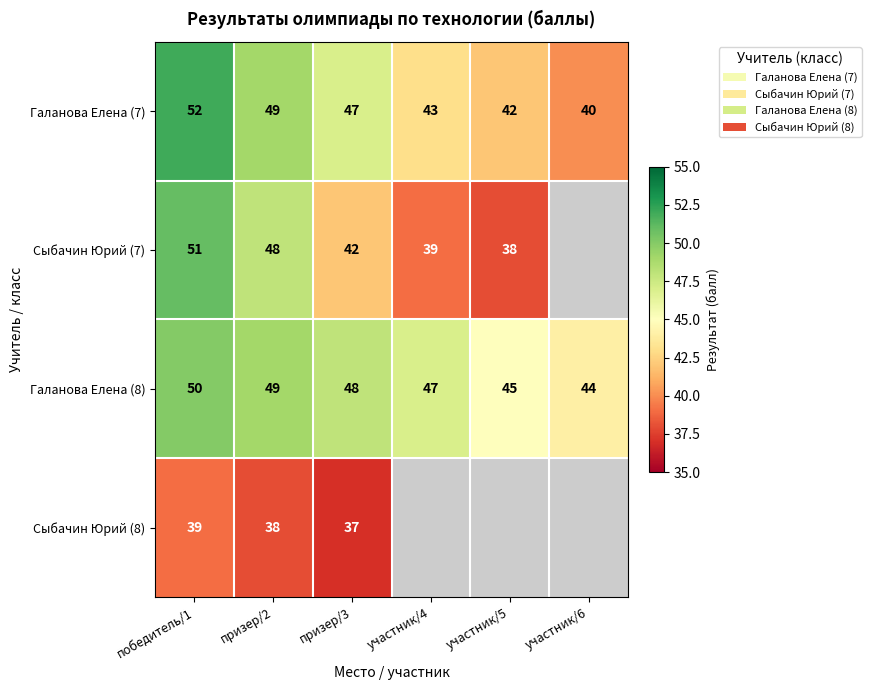

Which has a higher value, участник/6 or призер/2?

призер/2